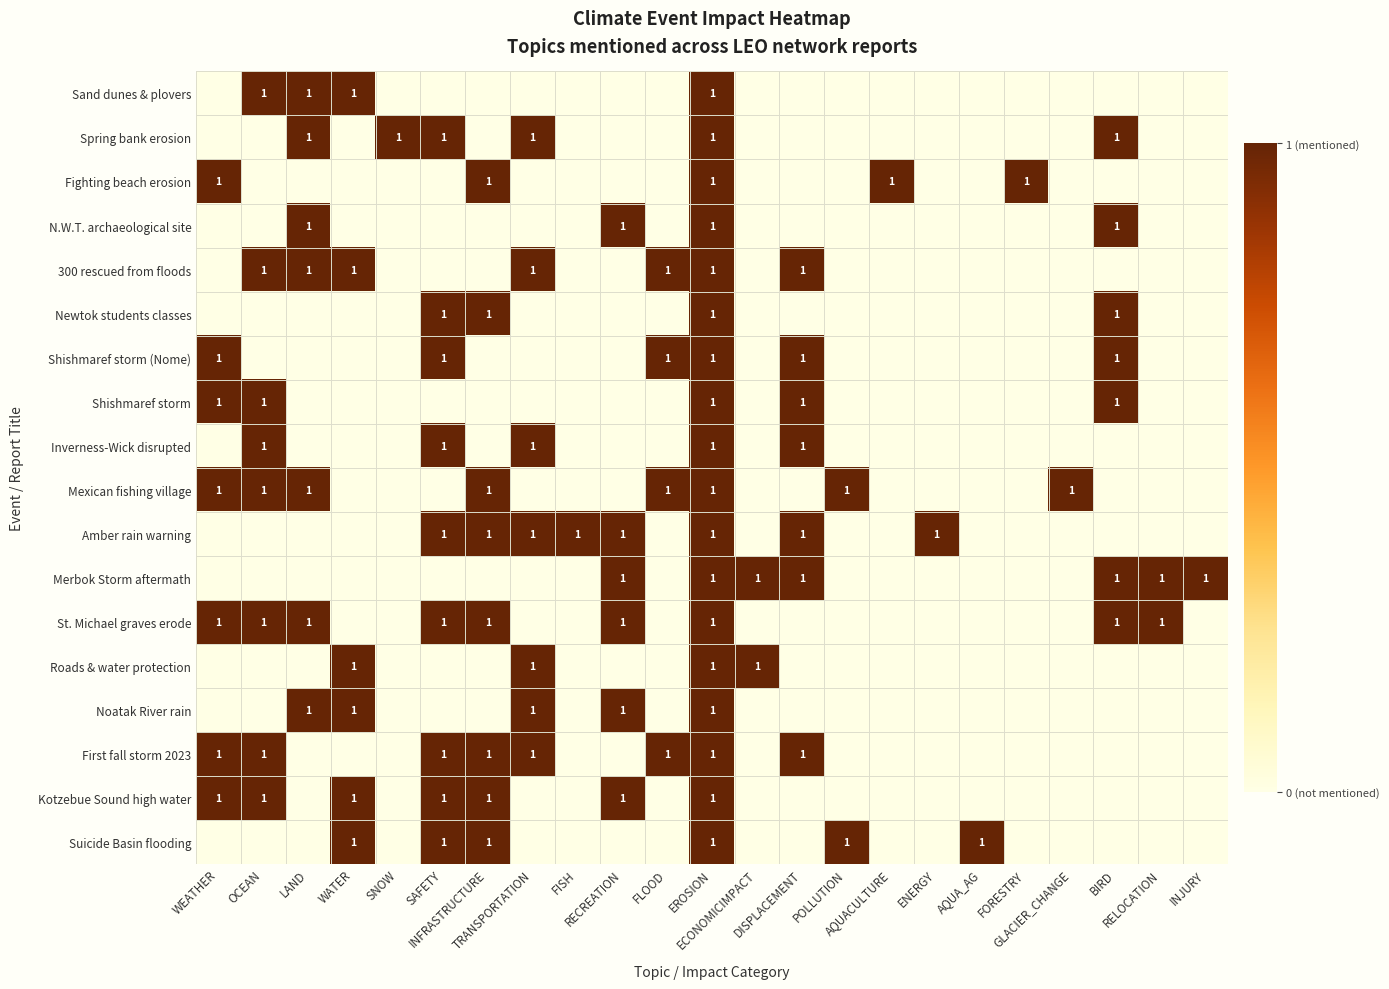

At which label does Roads & water protection reach its peak?

WATER